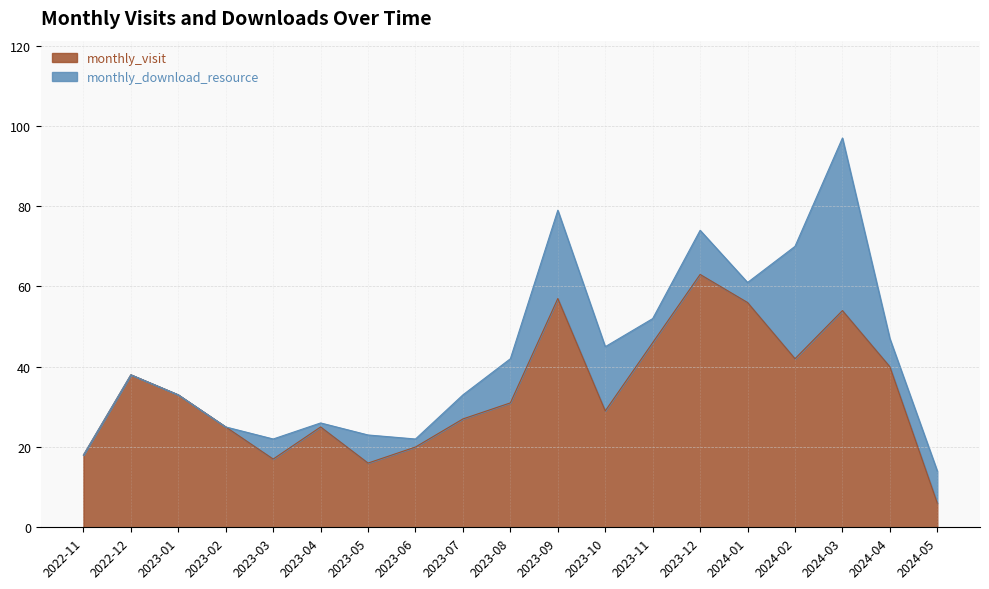

What is the sum of all values?

643